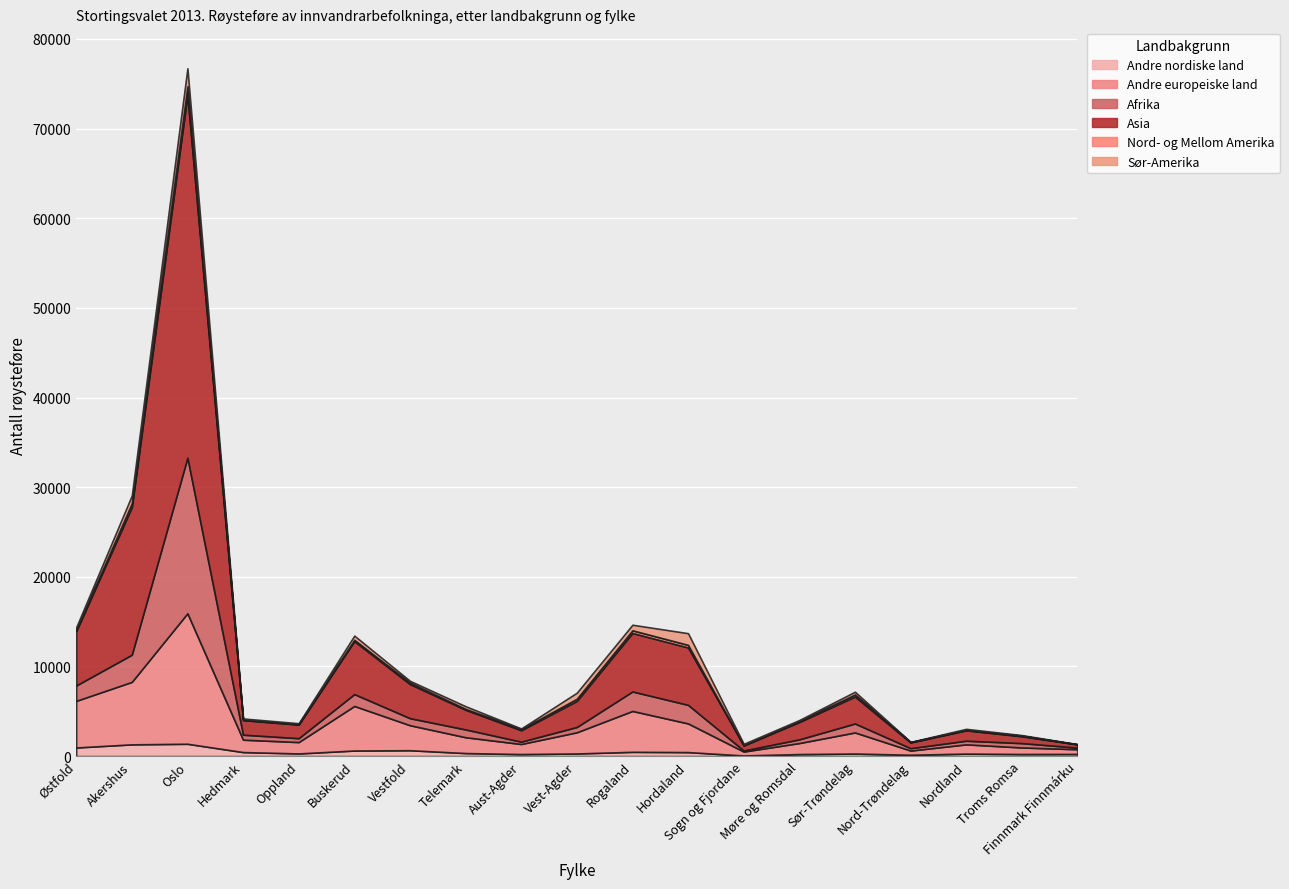

Read the Andre europeiske land value at Sør-Trøndelag.

2356